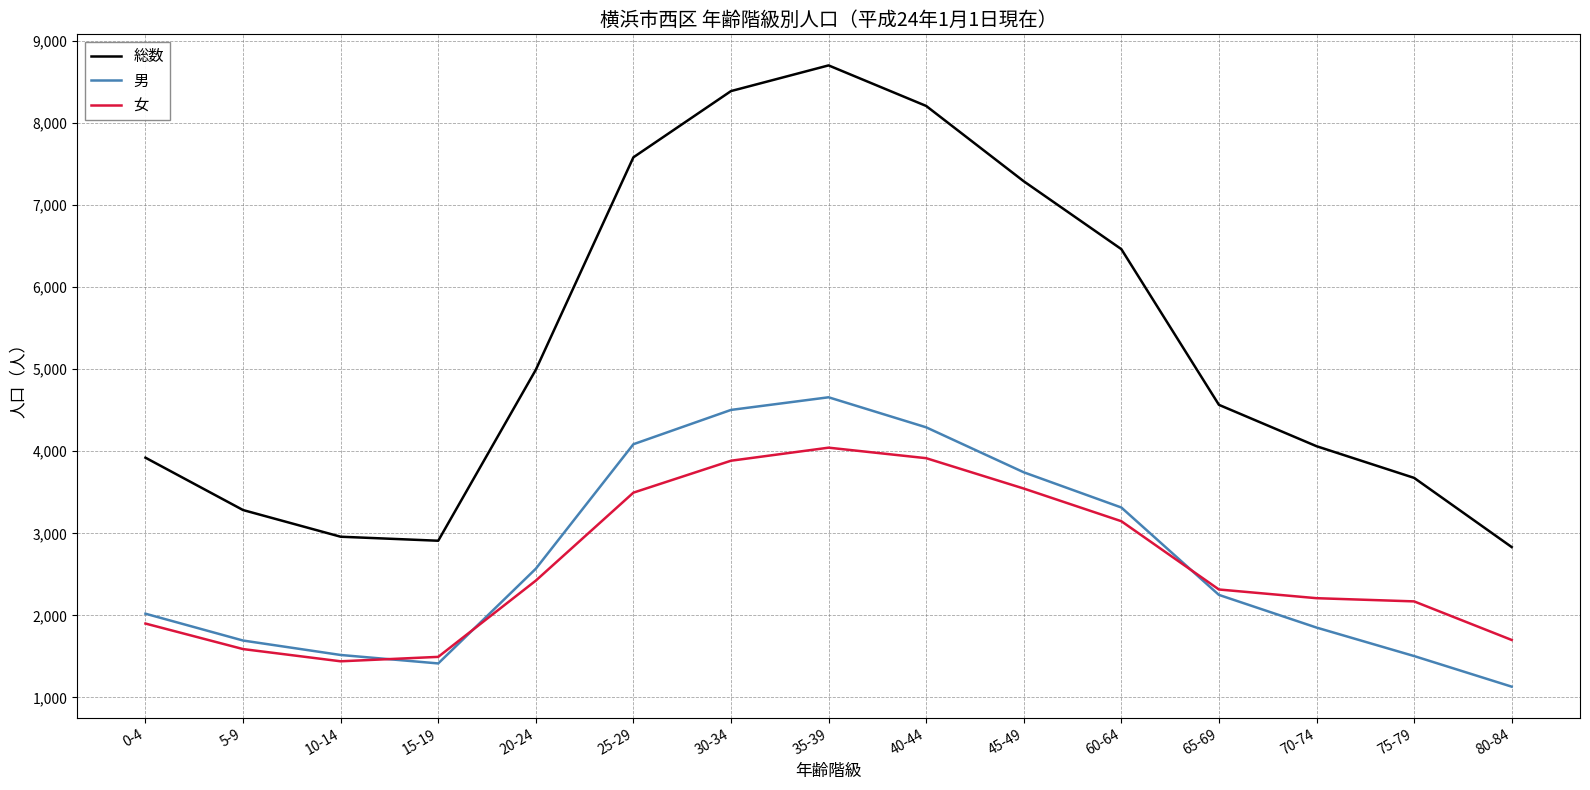

What is the approximate value of 総数 at 25-29?

7582